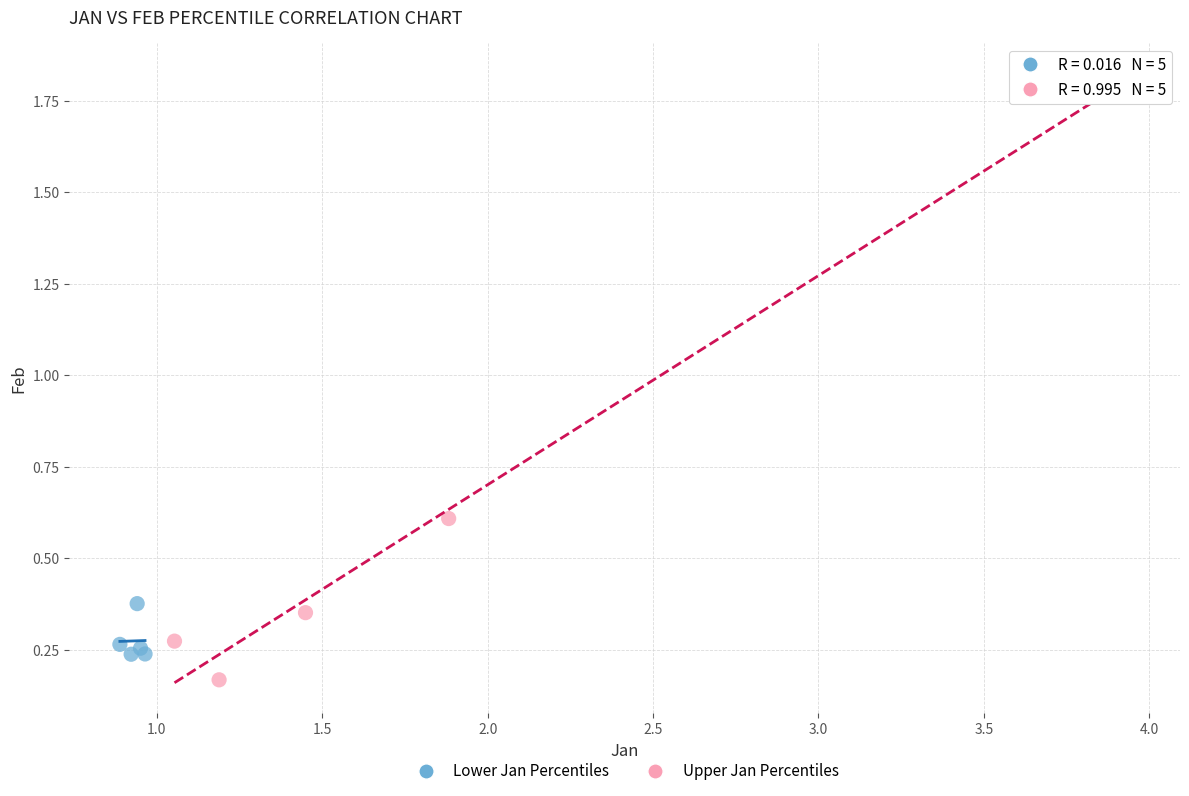

Which series has the largest Y range (max minus min)?

Upper Jan Percentiles